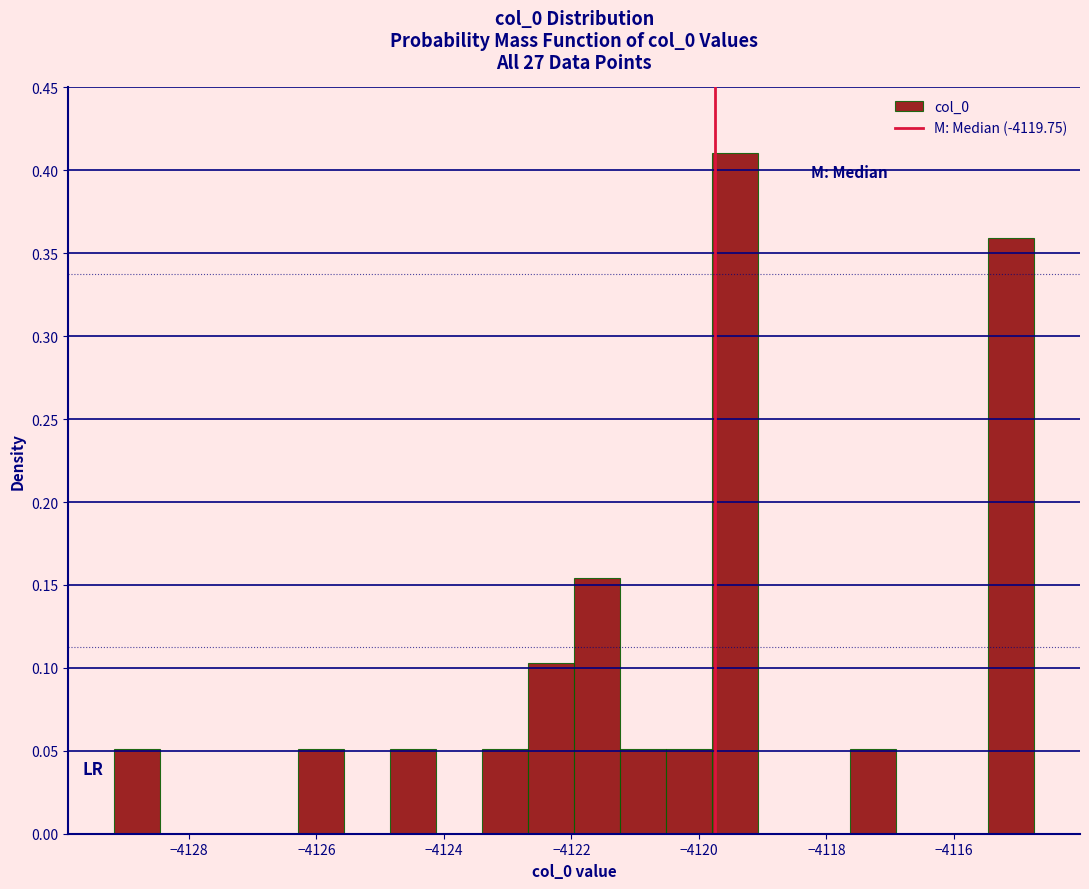

Around what value on the x-axis is the tallest bar? Give the approximate position of its centre, as read against the axis.

-4119.4